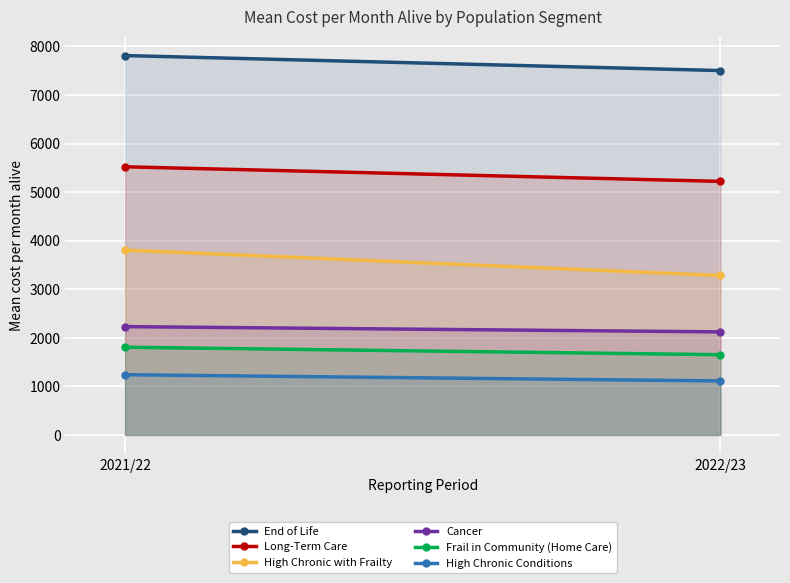

At which category is the sum across all series the highest?

2021/22